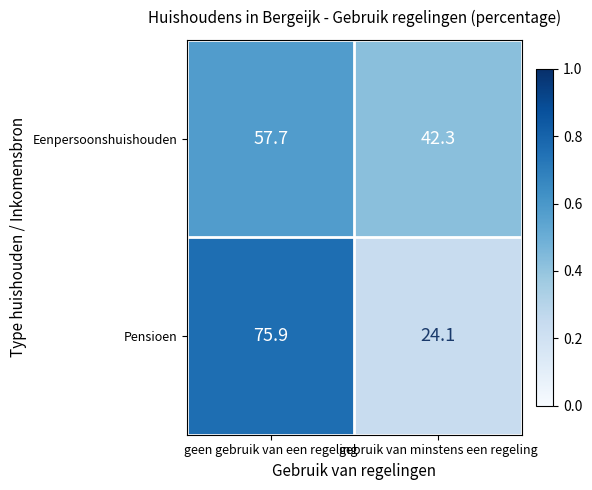

Is it true that Eenpersoonshuishouden equals 93.5 at geen gebruik van een regeling?

False